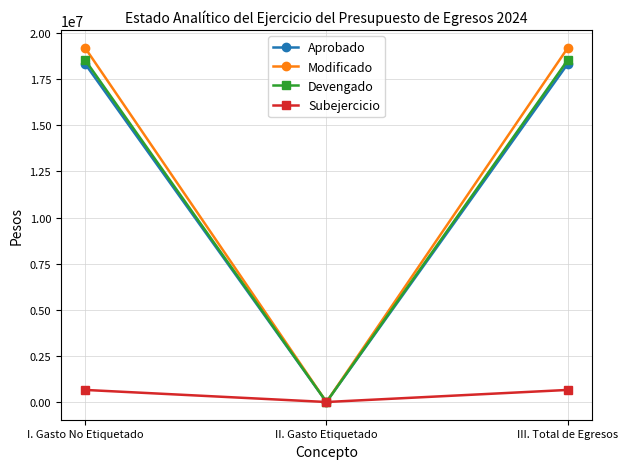

What are all the series names shown in the legend?

Aprobado, Modificado, Devengado, Subejercicio